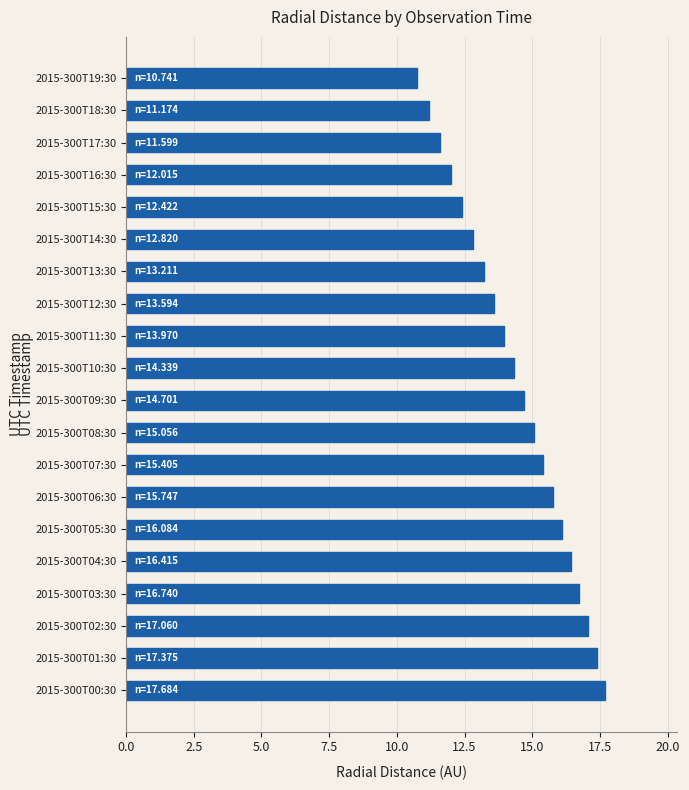

At which label is the value closest to 14?

2015-300T11:30